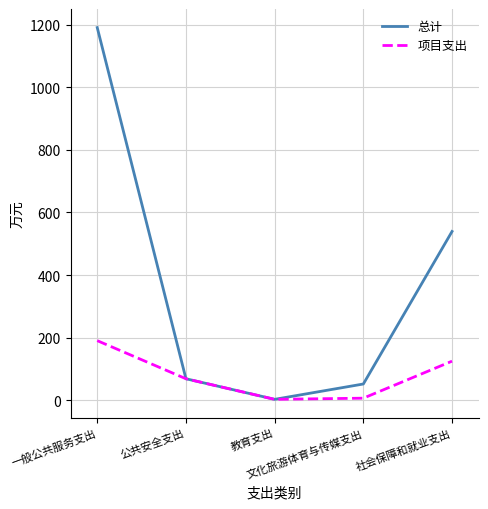

Is this an area chart (filled region under the line)?

No